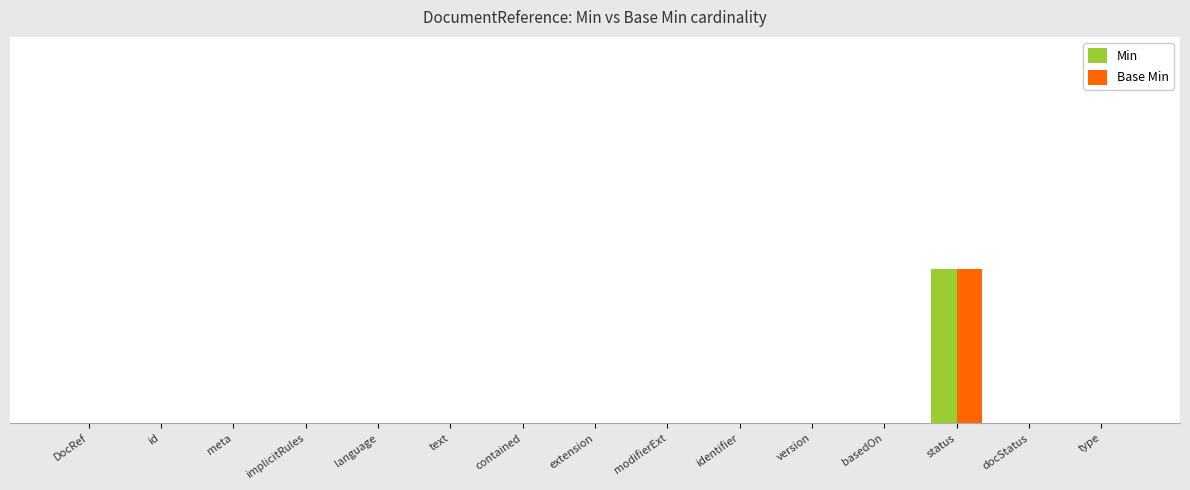

Does the chart contain stacked bars?

No